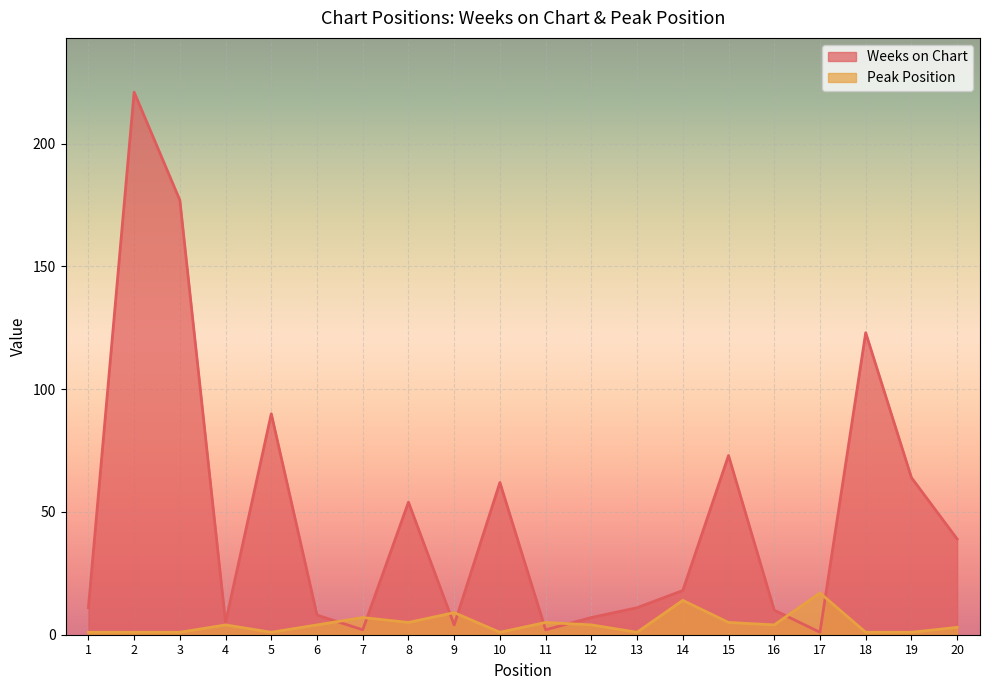

Reading right to left, what are all the values shown in this chart?

Weeks on Chart: 20=39	19=64	18=123	17=1	16=10	15=73	14=18	13=11	12=7	11=2	10=62	9=4	8=54	7=2	6=8	5=90	4=5	3=177	2=221	1=11
Peak Position: 20=3	19=1	18=1	17=17	16=4	15=5	14=14	13=1	12=4	11=5	10=1	9=9	8=5	7=7	6=4	5=1	4=4	3=1	2=1	1=1